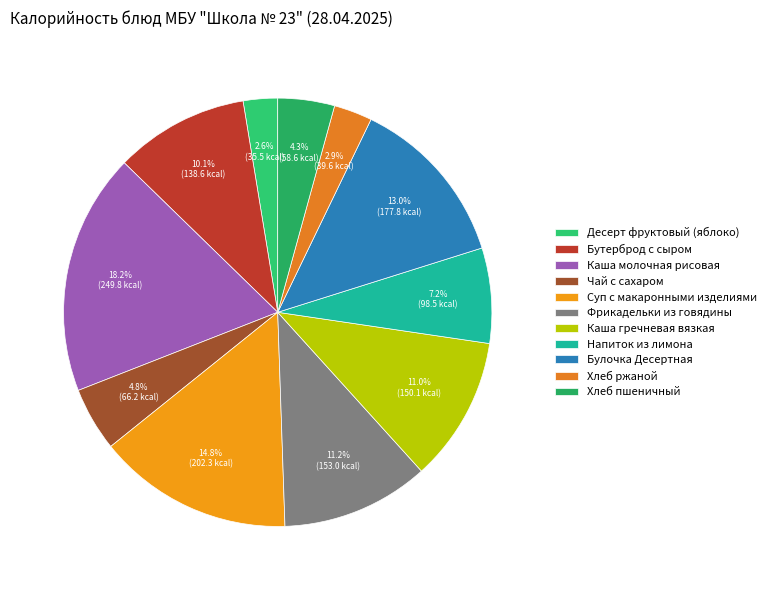

How many slices are in this pie chart?

11